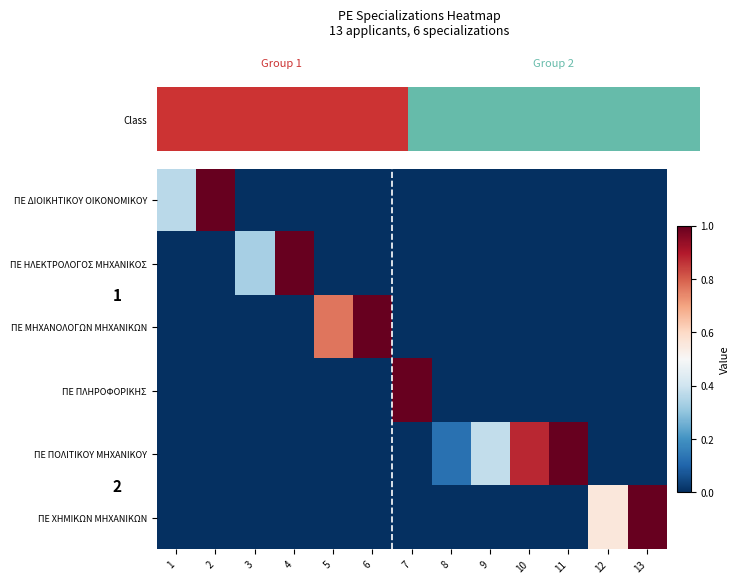

Rank the series by their maximum value, from lowest to highest.

ΠΕ ΔΙΟΙΚΗΤΙΚΟΥ ΟΙΚΟΝΟΜΙΚΟΥ, ΠΕ ΗΛΕΚΤΡΟΛΟΓΟΣ ΜΗΧΑΝΙΚΟΣ, ΠΕ ΜΗΧΑΝΟΛΟΓΩΝ ΜΗΧΑΝΙΚΩΝ, ΠΕ ΠΛΗΡΟΦΟΡΙΚΗΣ, ΠΕ ΠΟΛΙΤΙΚΟΥ ΜΗΧΑΝΙΚΟΥ, ΠΕ ΧΗΜΙΚΩΝ ΜΗΧΑΝΙΚΩΝ